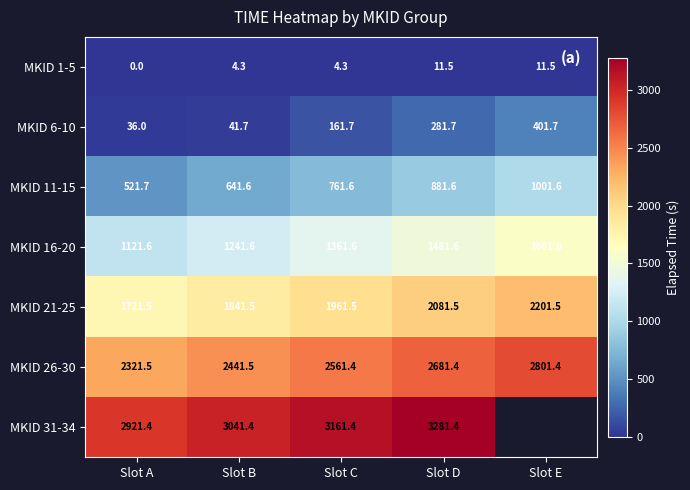

At how many categories does at least one series exceed 3207?

1